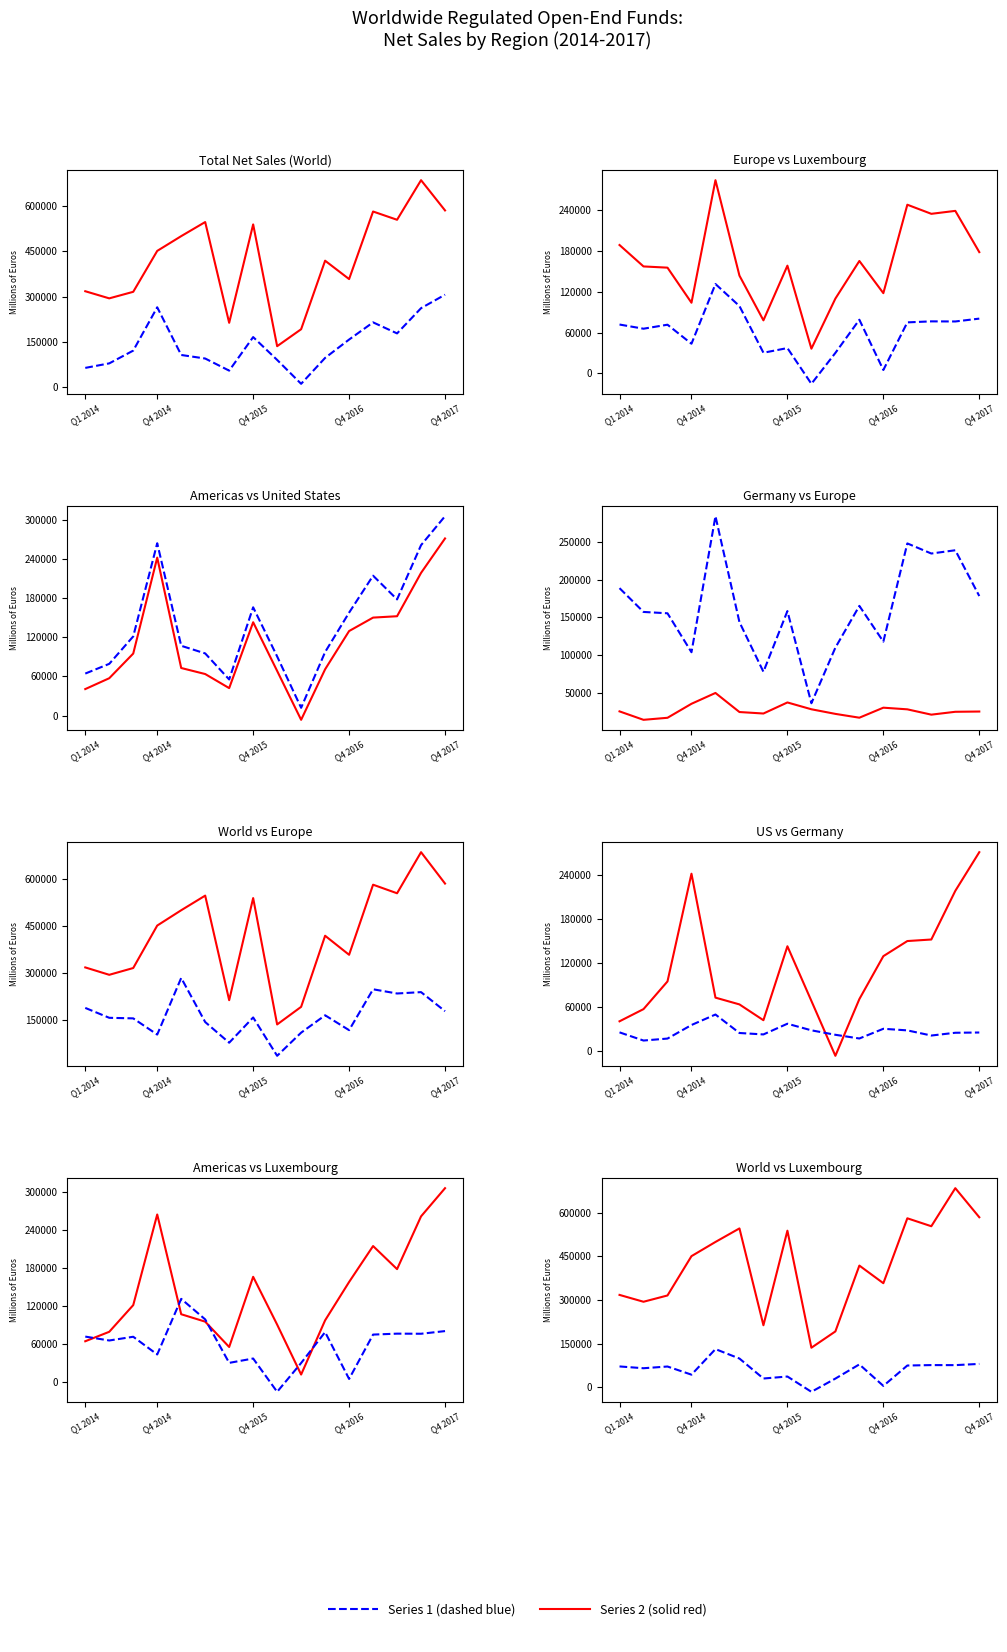

True or false: Germany has a value of 21232 at 13.

True